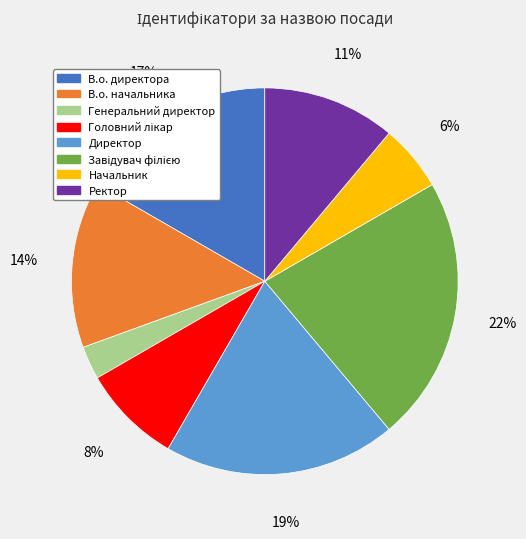

What is the smallest slice in the pie chart?

Генеральний директор